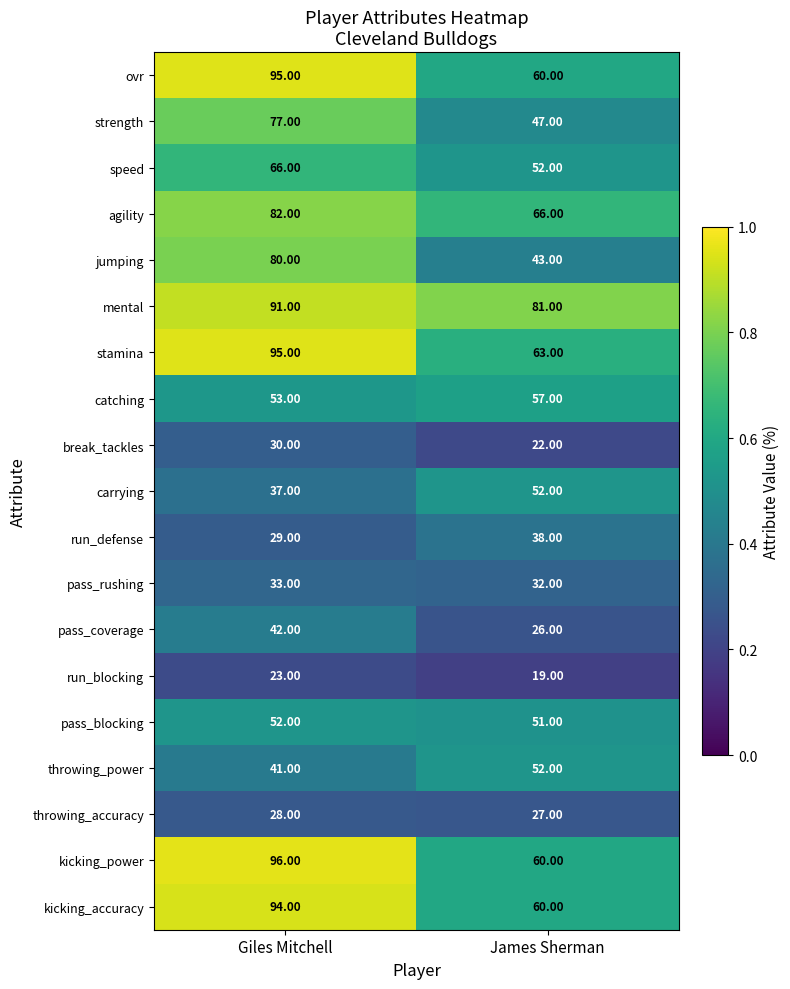

What is the total value across all series at Giles Mitchell?

1144